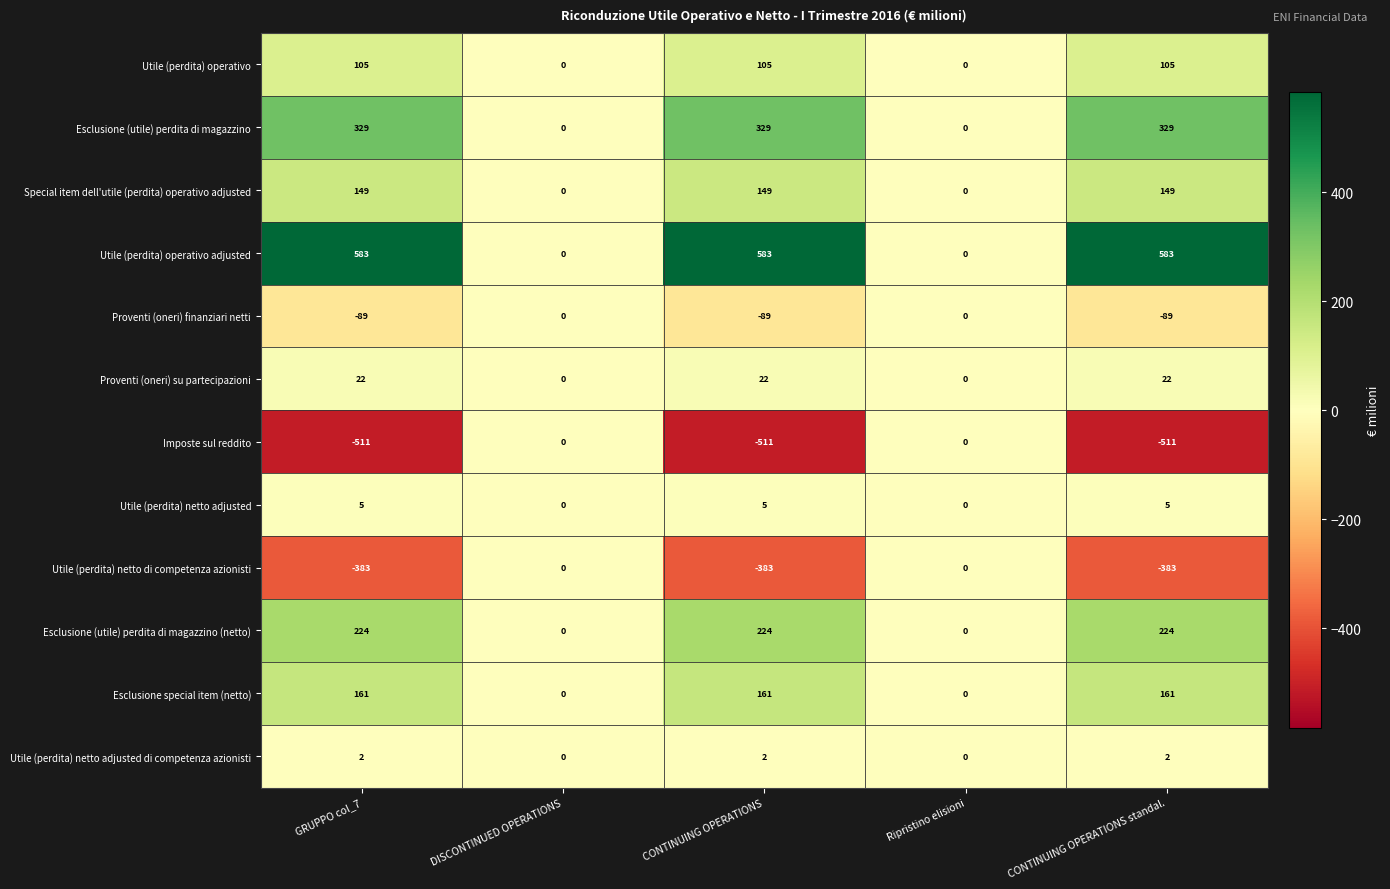

Which series changed the most between DISCONTINUED OPERATIONS and CONTINUING OPERATIONS?

Utile (perdita) operativo adjusted